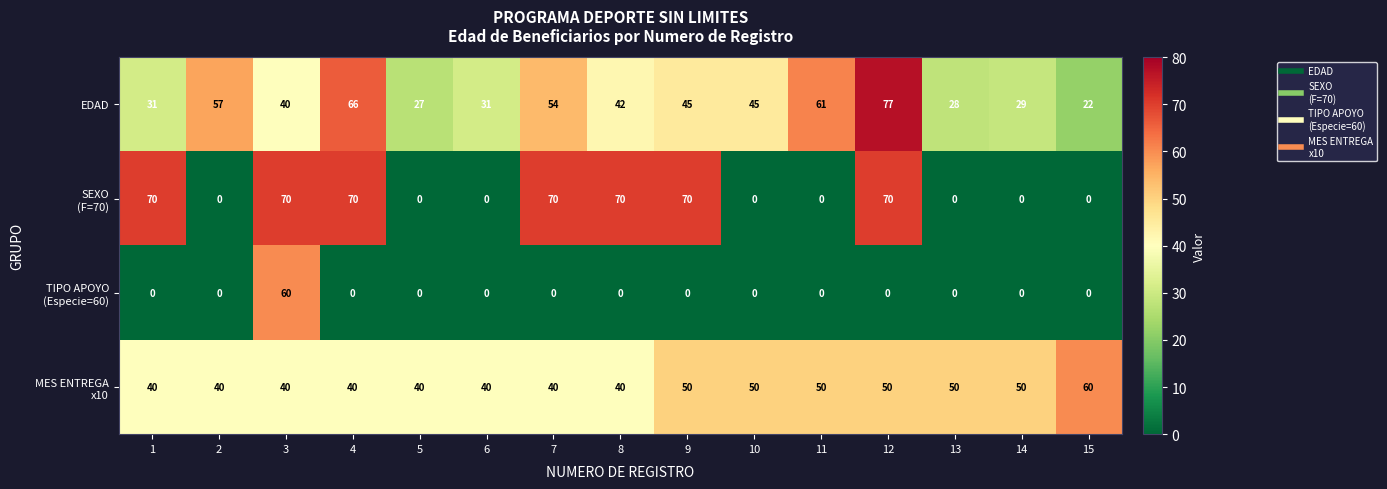

What is the sum of all EDAD values?

655